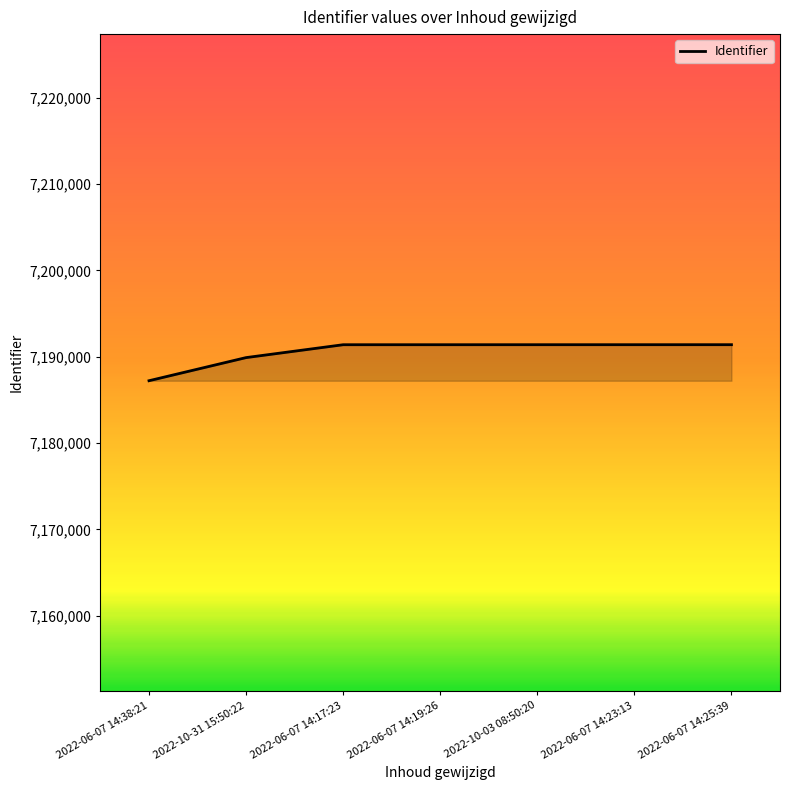

Approximately how many times larger is the value at 2022-10-03 08:50:20 compared to 2022-06-07 14:19:26?

1.0